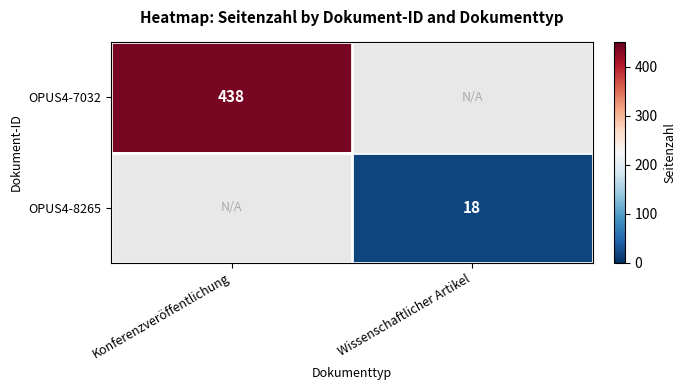

The value of OPUS4-8265 at Wissenschaftlicher Artikel is 18. True or false?

True